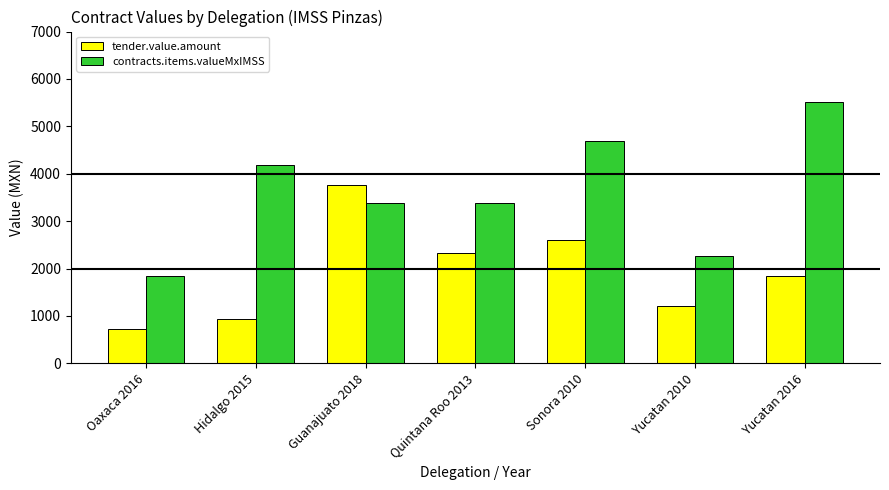

Are the bars horizontal?

No